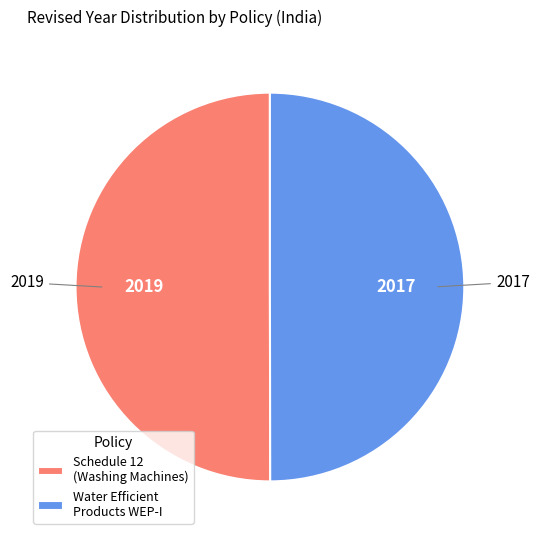

What is the ratio of the value at Water Efficient Products WEP-I to the value at Schedule 12 (Washing Machines)?

1.0